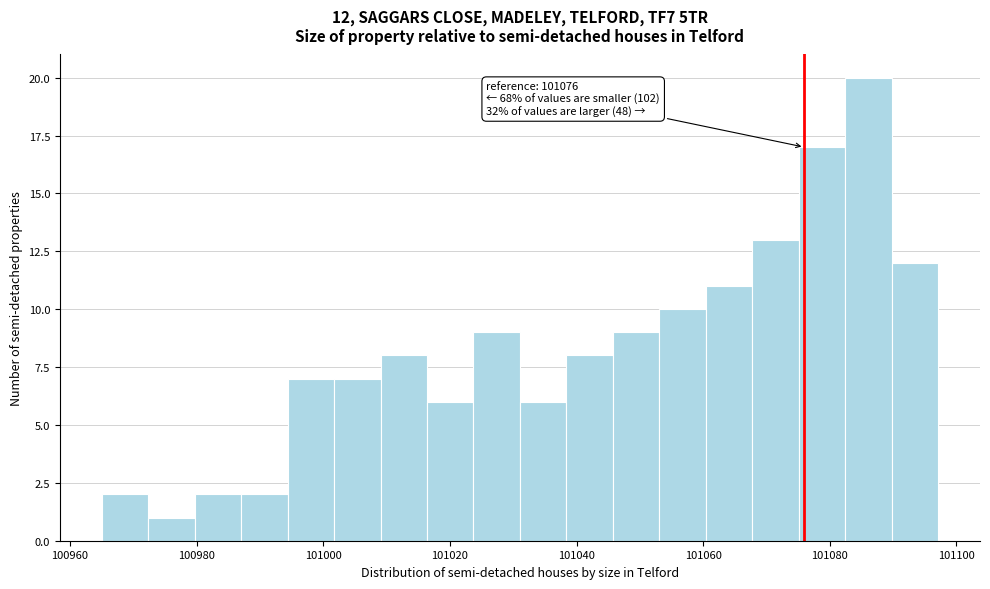

Read against the x-axis, roughly where is the centre of the tallest bar?

101086